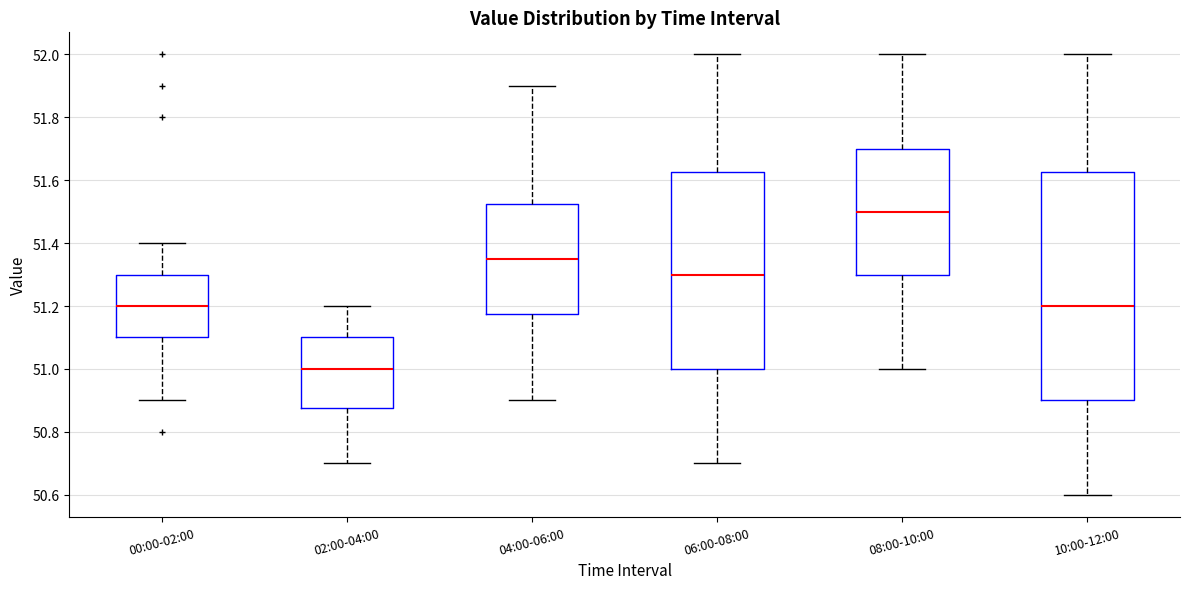

Reading left to right, transcribe this box plot: for each box, give where its median line is, the range the box spans, and where its two whiskers end, as read against the y-axis. The values are not printed on the chart, so give them approximately, as read against the axis.

00:00-02:00: median 51.20, box 51.10 to 51.30, whiskers 50.90 to 51.40
02:00-04:00: median 51.00, box 50.88 to 51.10, whiskers 50.70 to 51.20
04:00-06:00: median 51.36, box 51.18 to 51.52, whiskers 50.90 to 51.90
06:00-08:00: median 51.30, box 51.00 to 51.62, whiskers 50.70 to 52.00
08:00-10:00: median 51.50, box 51.30 to 51.70, whiskers 51.00 to 52.00
10:00-12:00: median 51.20, box 50.90 to 51.62, whiskers 50.60 to 52.00